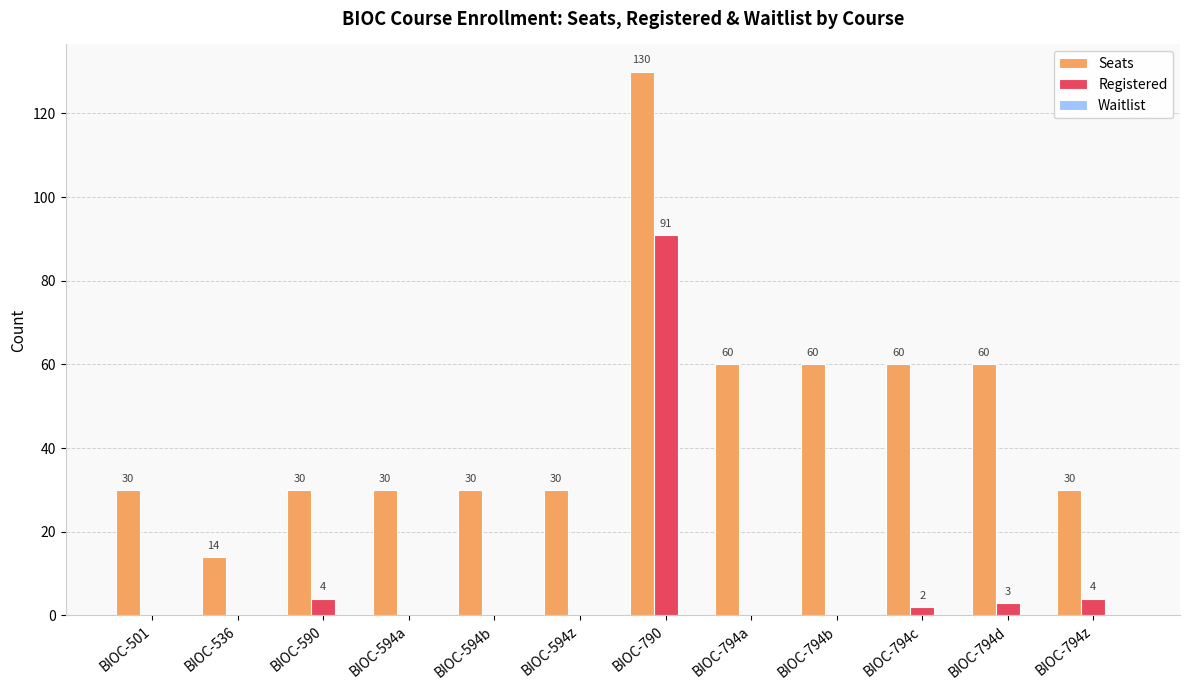

Which category has the highest value in the Registered series?

BIOC-790